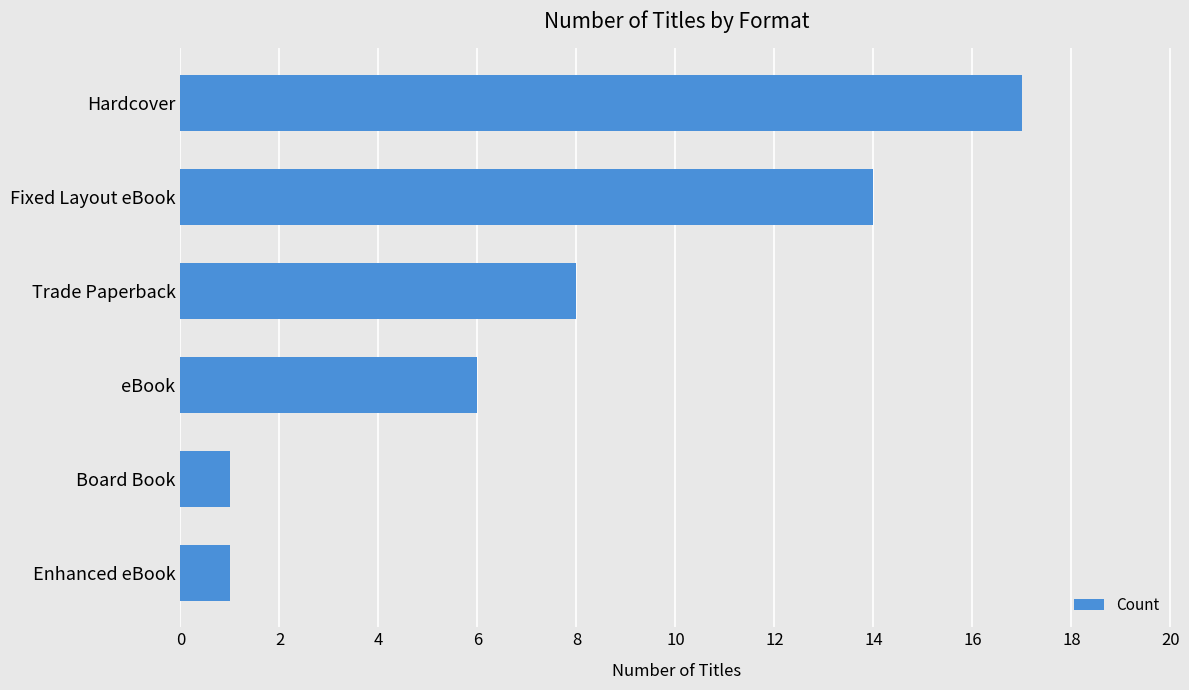

What is the minimum value shown in the chart?

1